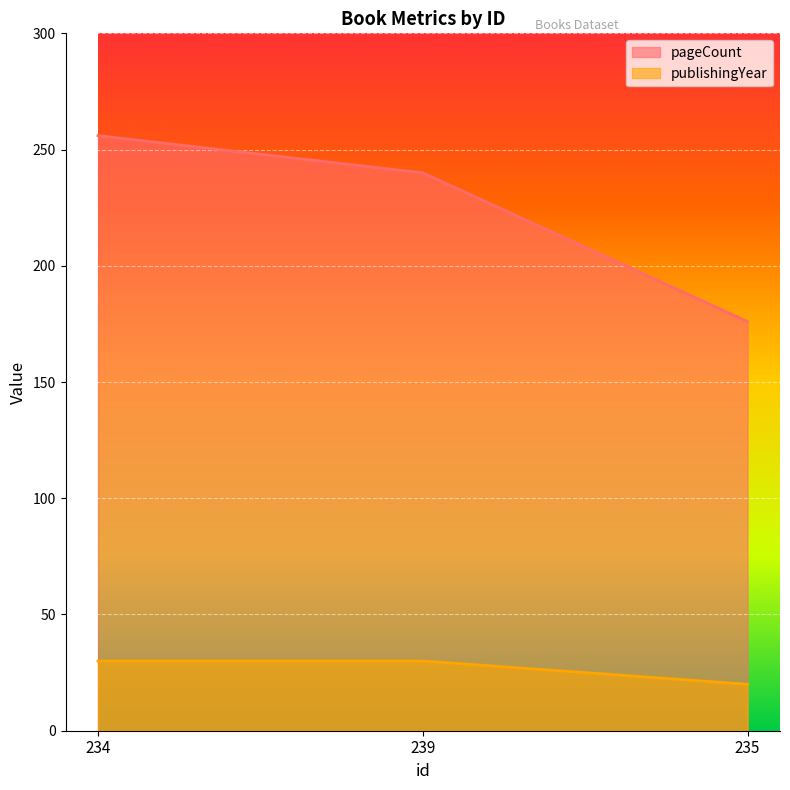

How many categories are shown in the chart?

3